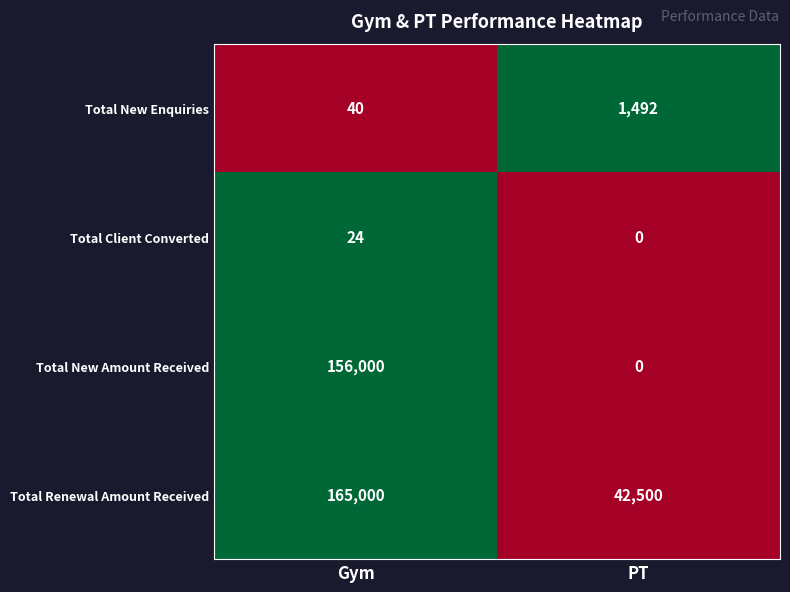

Is it true that Total Renewal Amount Received equals 255172 at Gym?

False